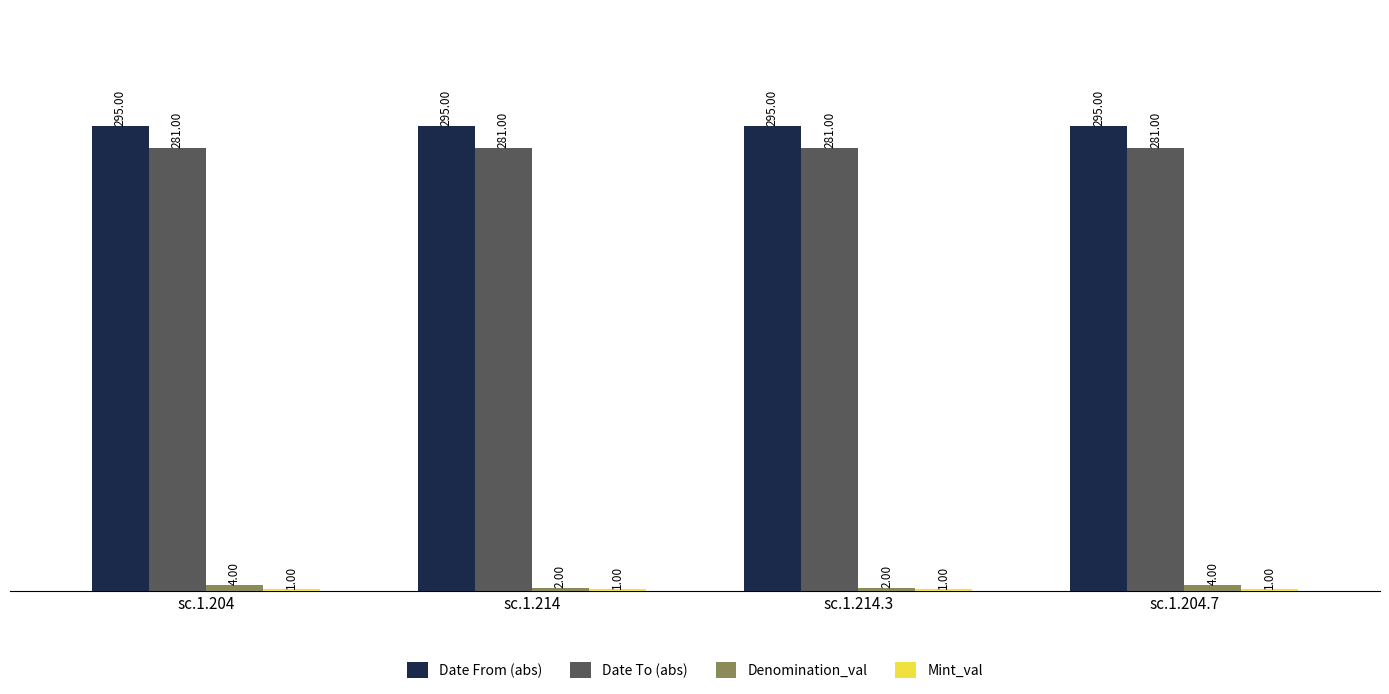

Which series has the largest total across all categories?

Date From (abs)